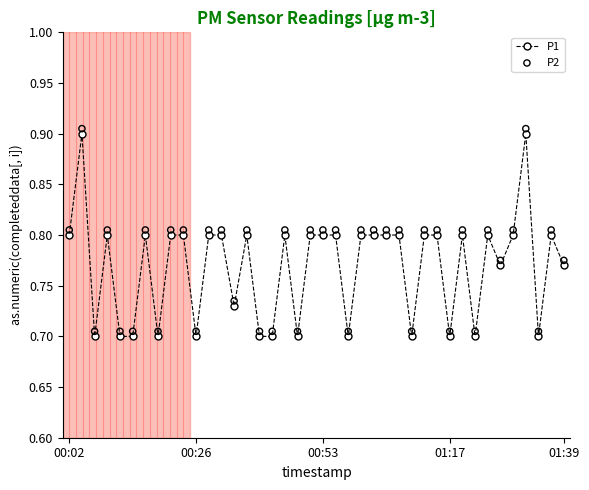

Which series reaches the maximum Y coordinate?

P2